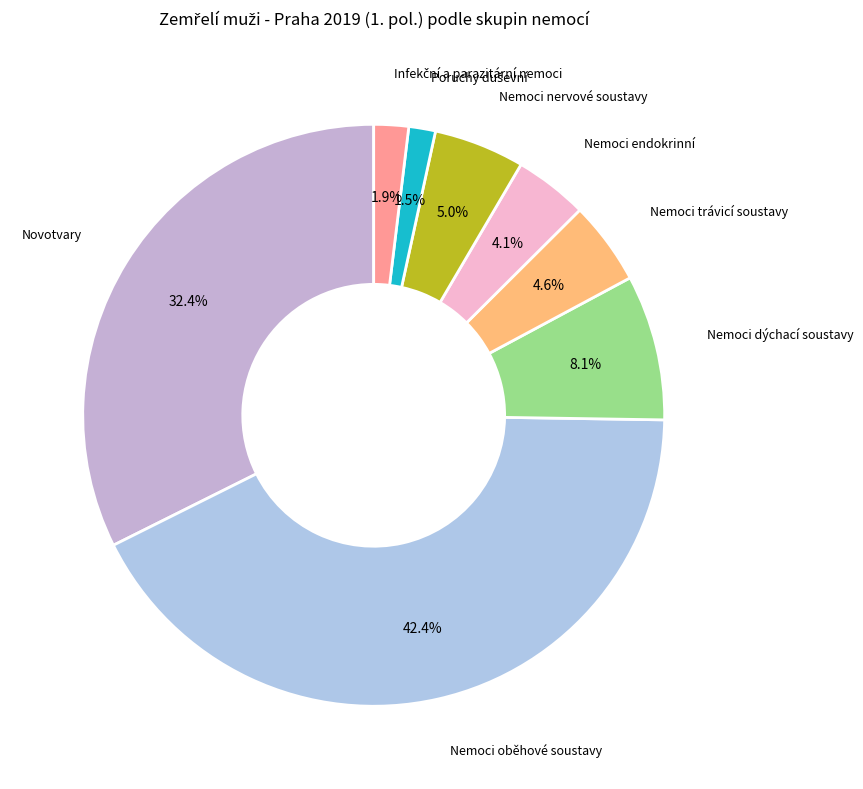

To the nearest percent, what is the difference between the Nemoci nervové soustavy and Novotvary slice percentages?

27%